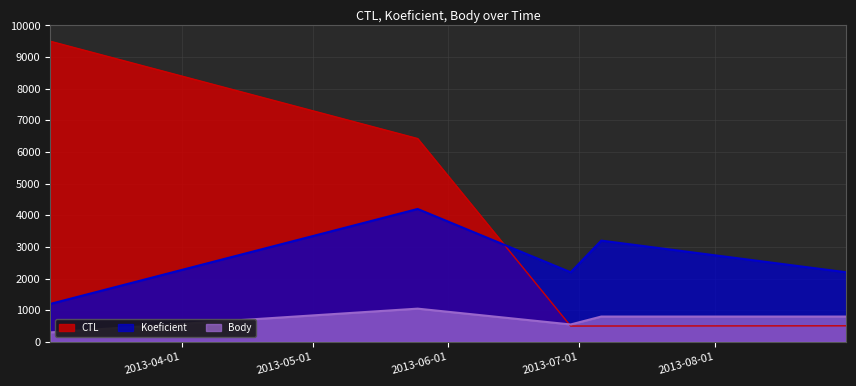

True or false: Body and CTL cross at least once.

True